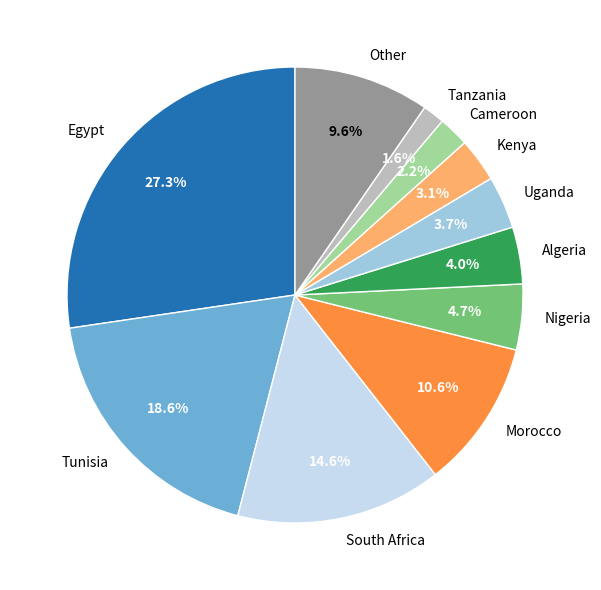

Which category has the smallest portion of the pie?

Tanzania